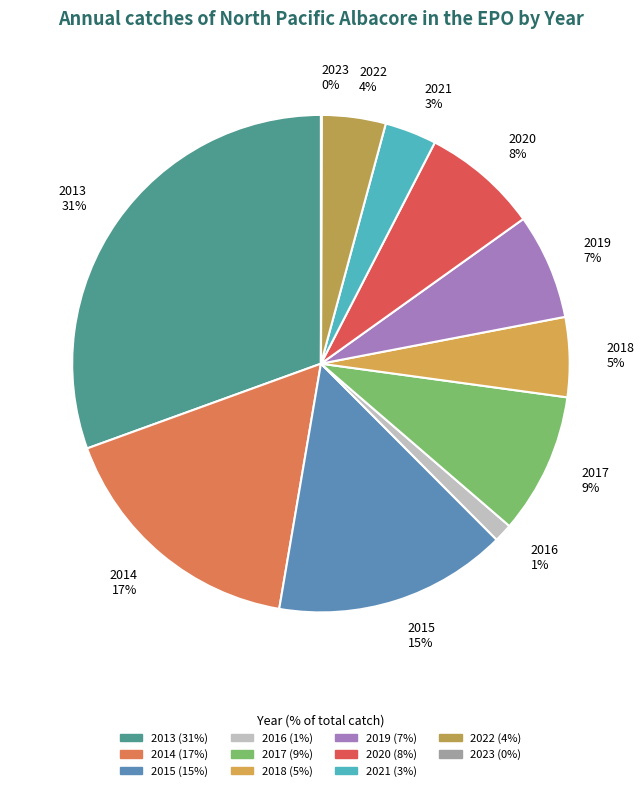

Count the number of slices in the pie.

11